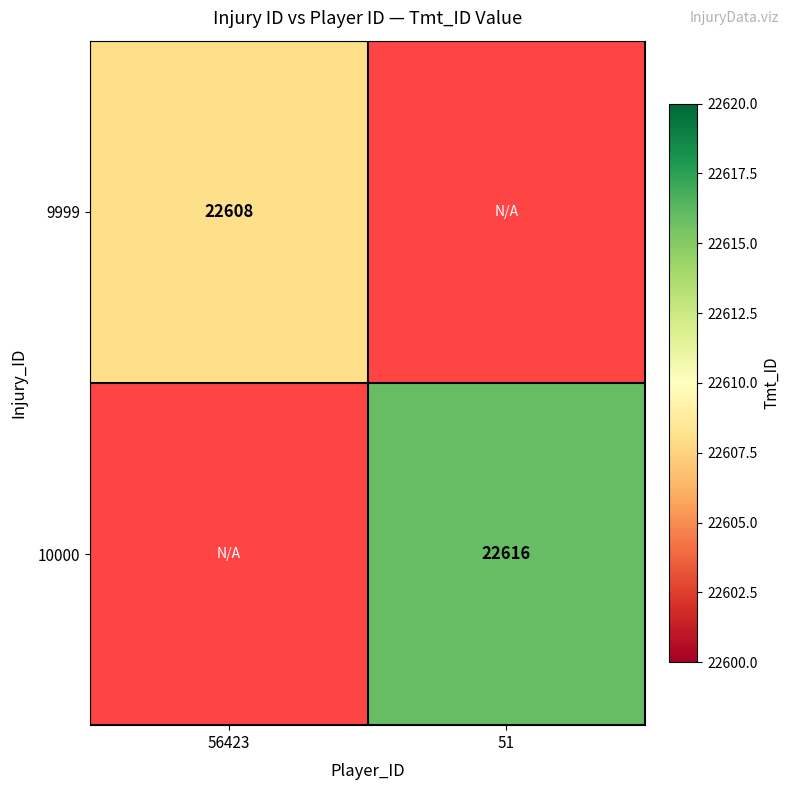

The 10000 series shows 33357 at 51. True or false?

False